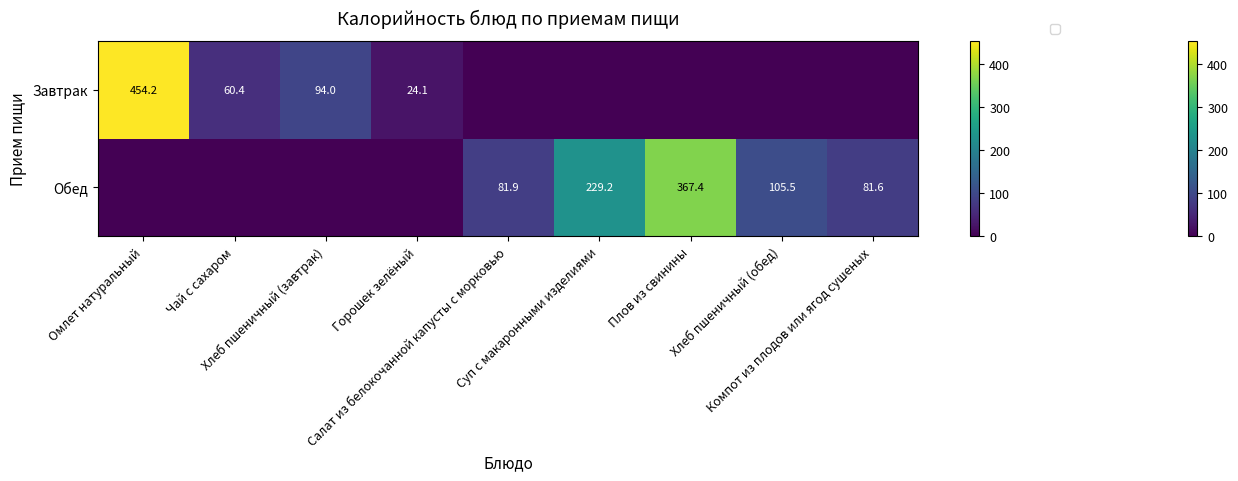

Which series has the largest range (max minus min)?

Завтрак